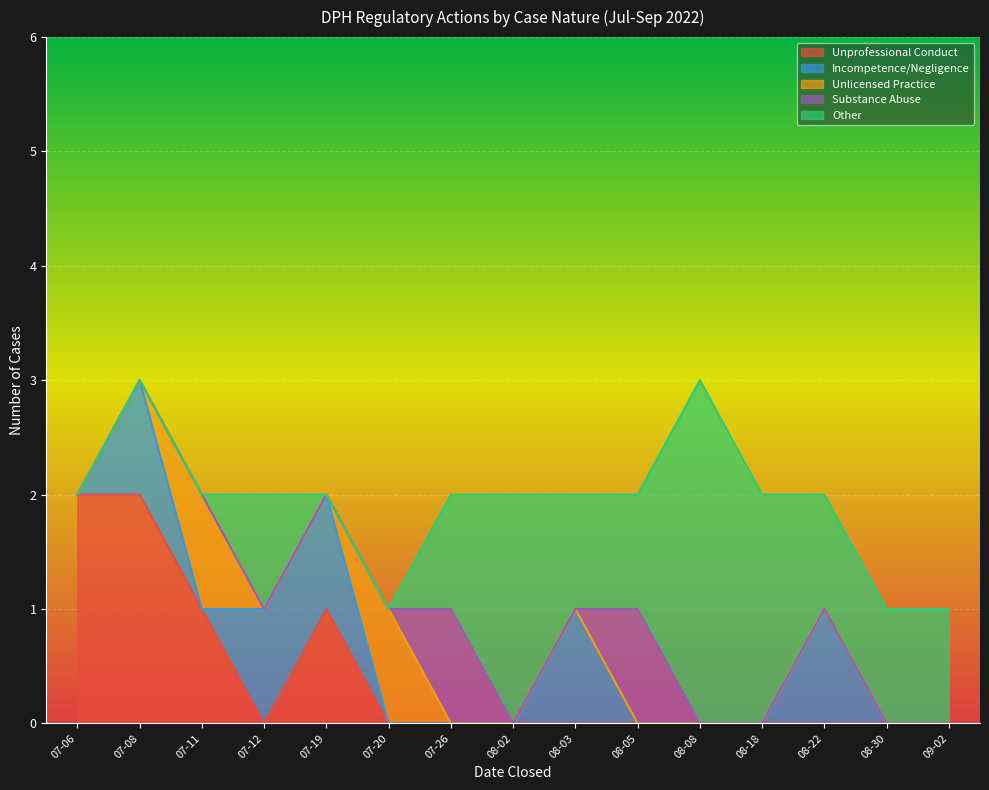

How many series are shown in this chart?

5